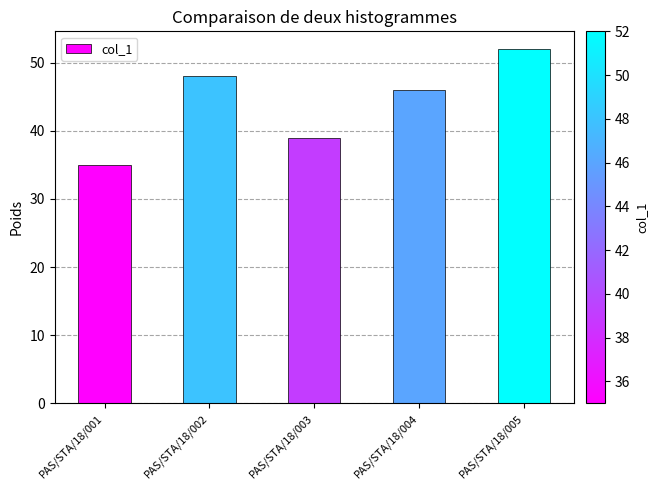

Reading right to left, transcribe all the data shown in this chart.

PAS/STA/18/005=52	PAS/STA/18/004=46	PAS/STA/18/003=39	PAS/STA/18/002=48	PAS/STA/18/001=35